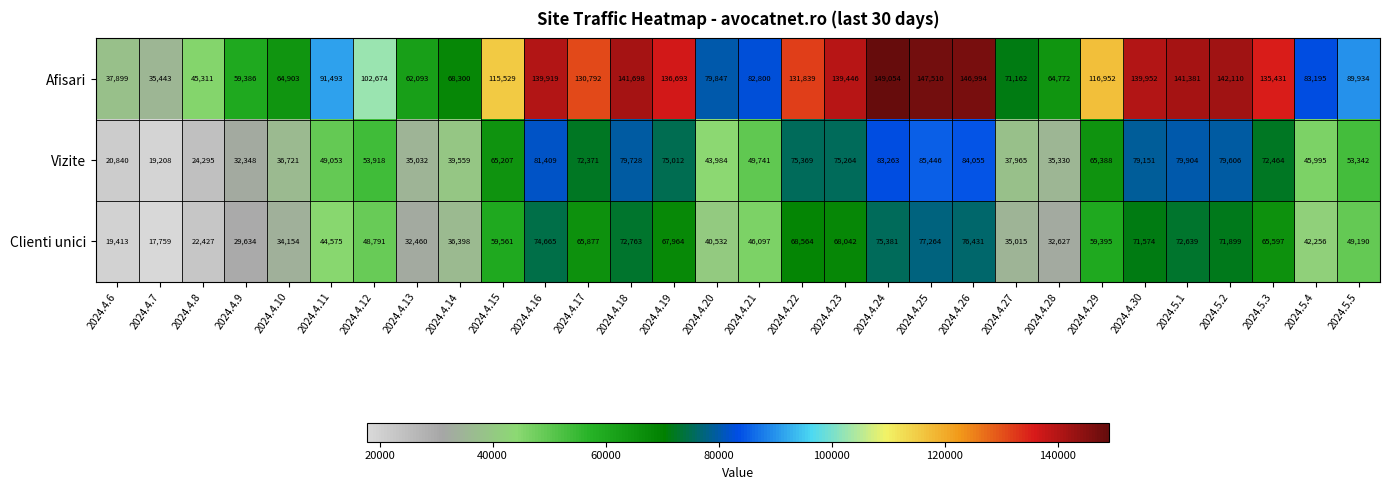

What is the maximum value for Afisari?

149054